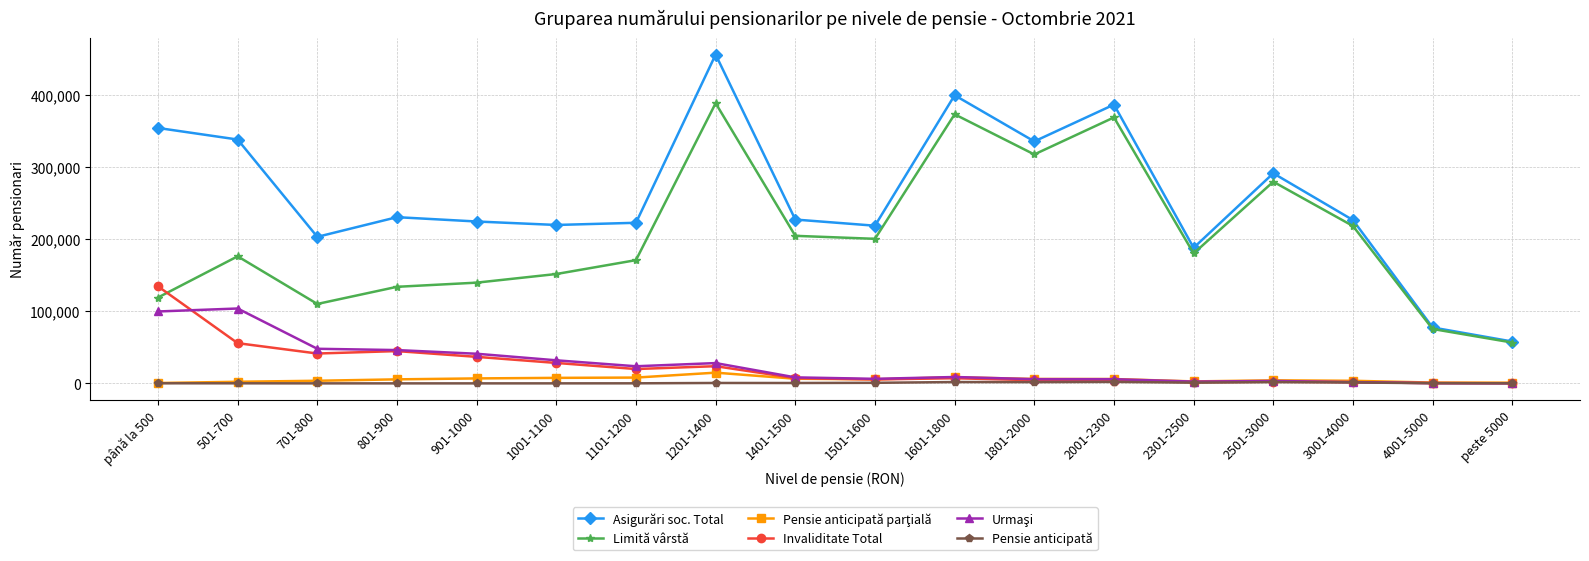

What is the highest value of the Invaliditate Total series?

134462